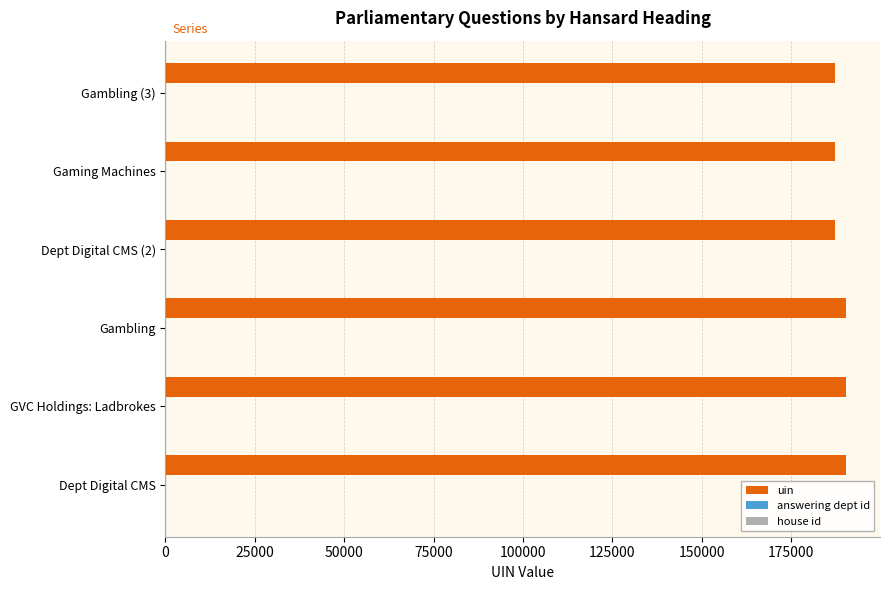

At how many categories does at least one series exceed 73182?

6